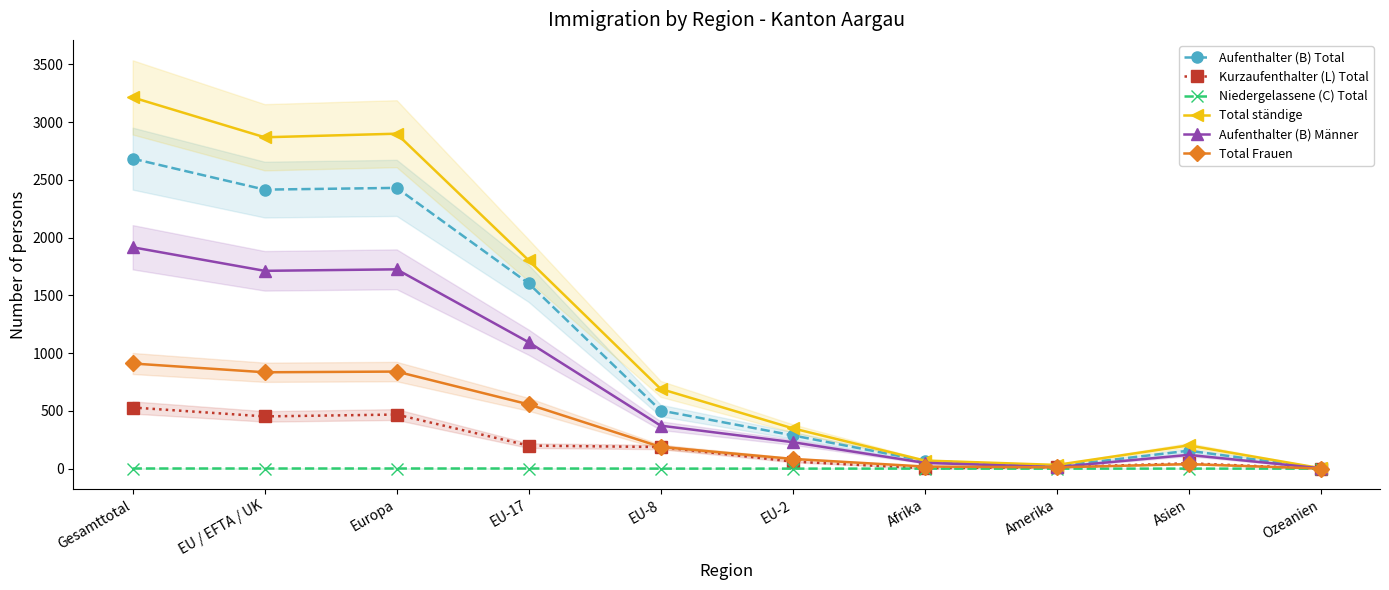

How many interior local peaks does the Total ständige series have?

2